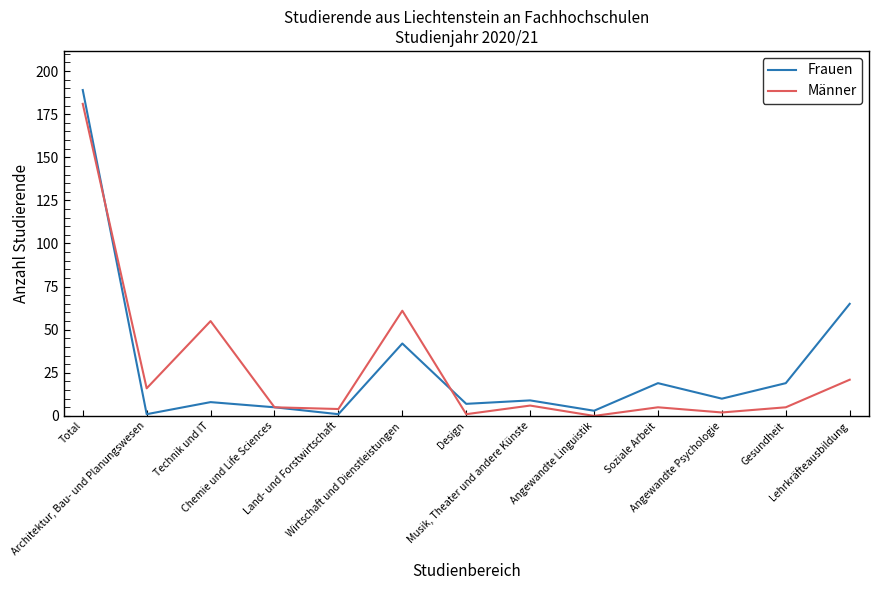

At which category does Männer reach its first local peak?

Technik und IT